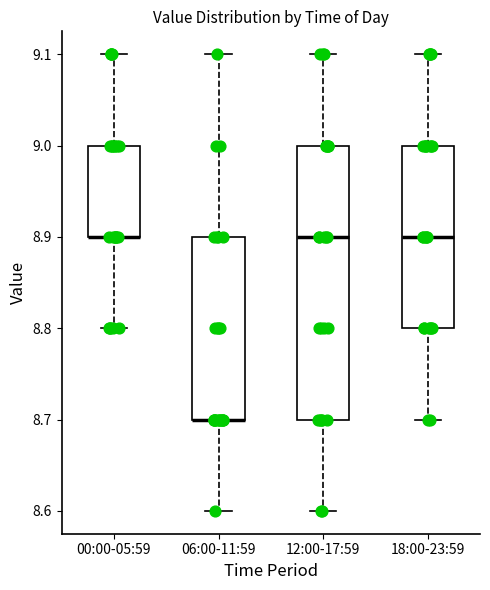

Reading left to right, transcribe this box plot: for each box, give where its median line is, the range the box spans, and where its two whiskers end, as read against the y-axis. The values are not printed on the chart, so give them approximately, as read against the axis.

00:00-05:59: median 8.9 (drawn on the box's lower edge), box 8.9 to 9.0, whiskers 8.8 to 9.1
06:00-11:59: median 8.7 (drawn on the box's lower edge), box 8.7 to 8.9, whiskers 8.6 to 9.1
12:00-17:59: median 8.9, box 8.7 to 9.0, whiskers 8.6 to 9.1
18:00-23:59: median 8.9, box 8.8 to 9.0, whiskers 8.7 to 9.1